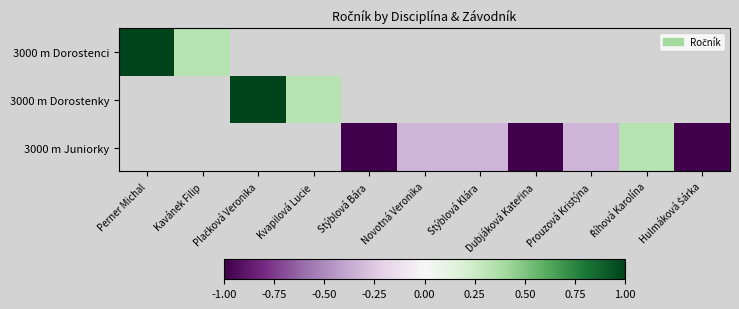

What is the sum of the 3000 m Juniorky values at Dubjáková Kateřina and Stýblová Bára?

-2.0